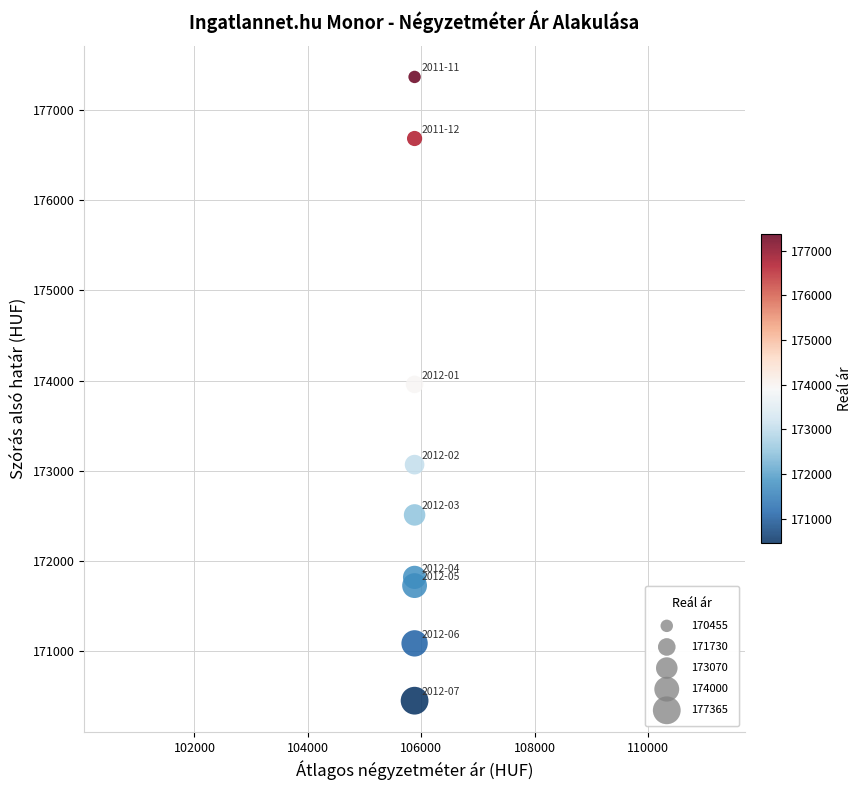

What is the average Y value?

173187